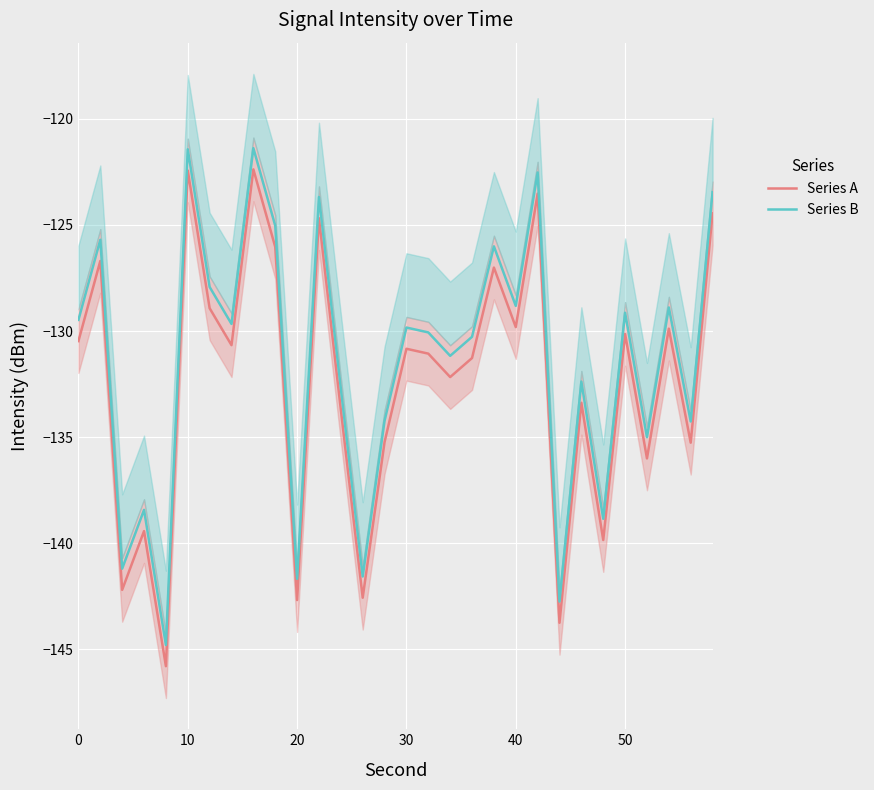

Does the chart display data point markers on the line(s)?

No